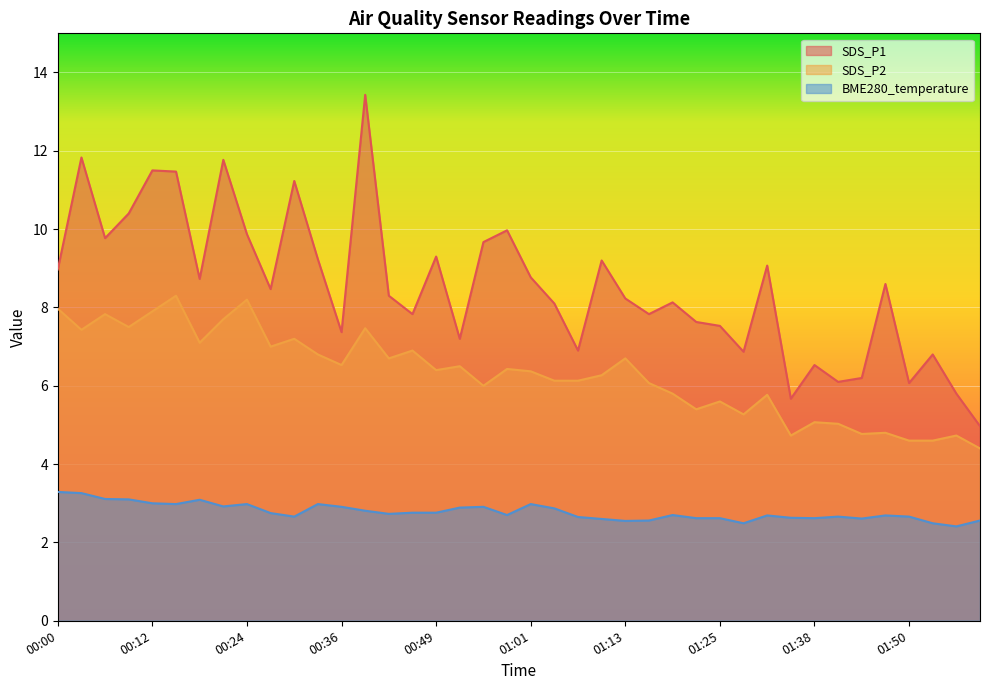

Which series has the widest spread of values?

SDS_P1